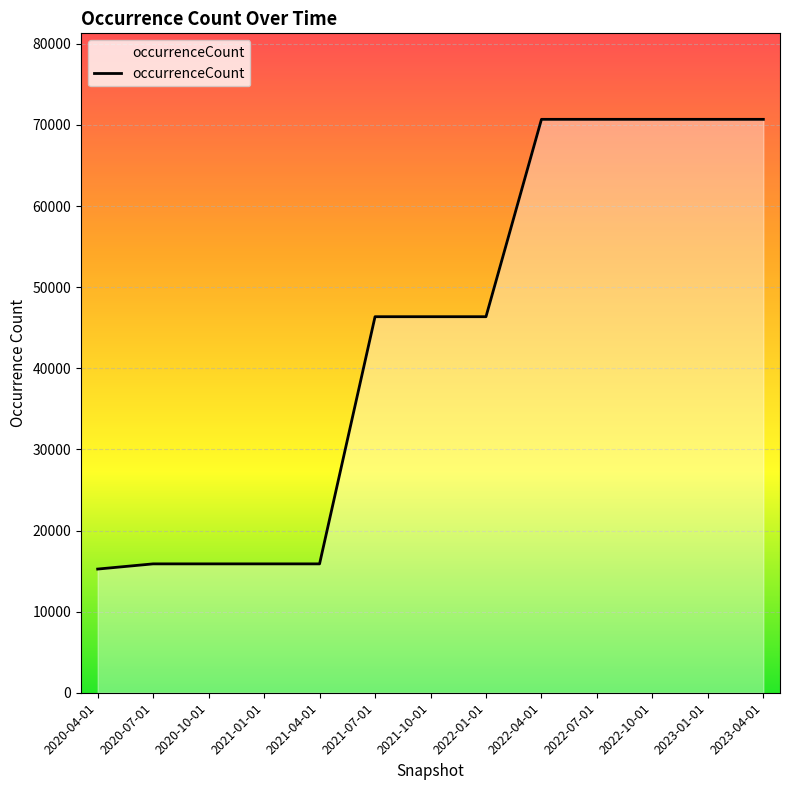

How many categories are shown in the chart?

13